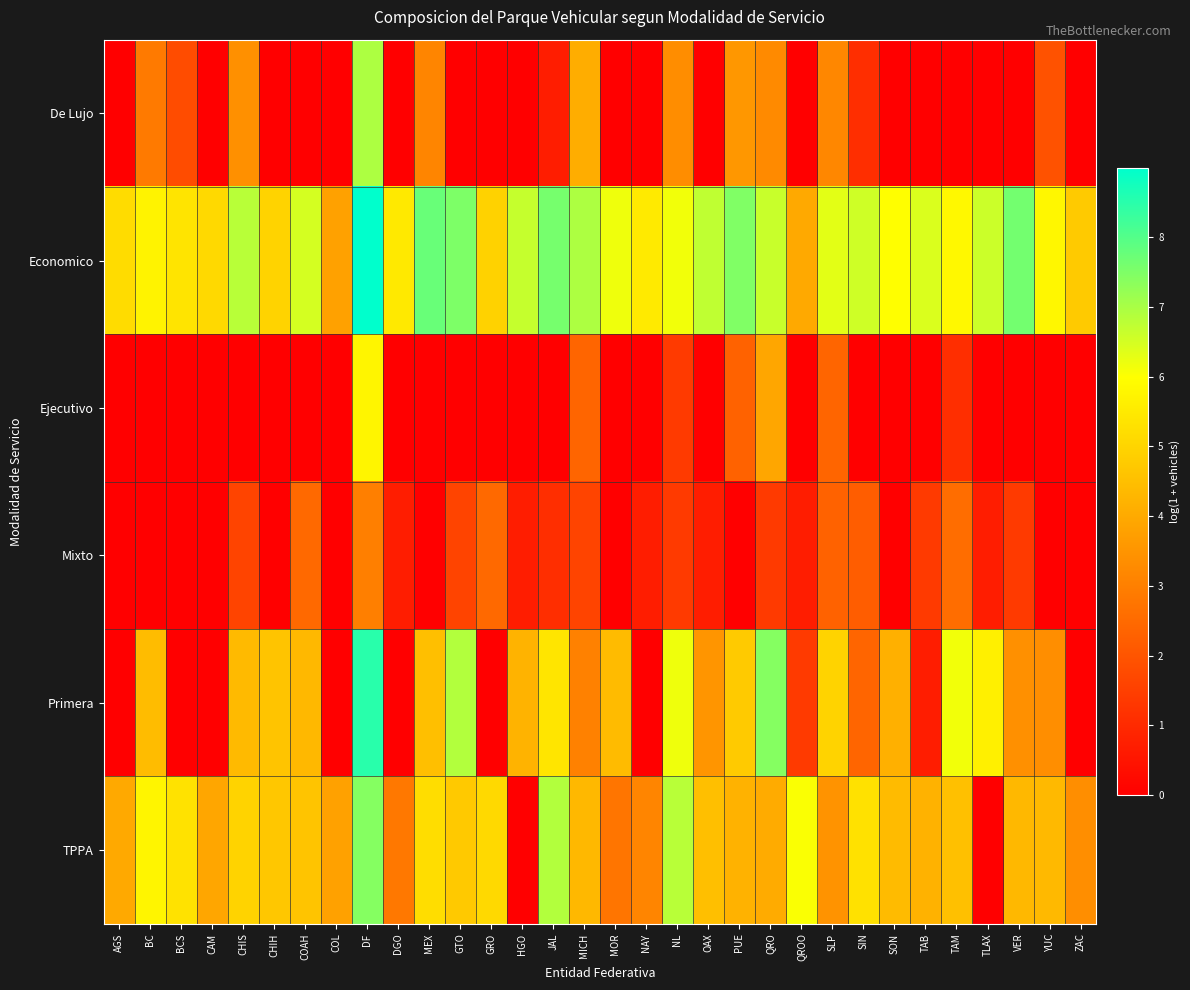

Reading left to right, list all the values displayed in this chart.

De Lujo: AGS=0.0	BC=2.9	BCS=1.8	CAM=0.0	CHIS=3.4	CHIH=0.0	COAH=0.0	COL=0.0	DF=6.9	DGO=0.0	MEX=3.1	GTO=0.0	GRO=0.0	HGO=0.0	JAL=0.7	MICH=4.1	MOR=0.0	NAY=0.0	NL=3.3	OAX=0.0	PUE=3.6	QRO=3.3	QROO=0.0	SLP=3.2	SIN=1.1	SON=0.0	TAB=0.0	TAM=0.0	TLAX=0.0	VER=0.0	YUC=1.9	ZAC=0.0
Economico: AGS=5.2	BC=5.7	BCS=5.4	CAM=5.1	CHIS=6.8	CHIH=5.0	COAH=6.5	COL=3.8	DF=9.0	DGO=5.5	MEX=7.8	GTO=7.5	GRO=4.9	HGO=6.7	JAL=7.6	MICH=6.9	MOR=6.2	NAY=5.5	NL=6.1	OAX=6.7	PUE=7.5	QRO=6.6	QROO=4.0	SLP=6.3	SIN=6.6	SON=6.0	TAB=6.4	TAM=5.8	TLAX=6.6	VER=7.6	YUC=5.8	ZAC=4.7
Ejecutivo: AGS=0.0	BC=0.0	BCS=0.0	CAM=0.0	CHIS=0.0	CHIH=0.0	COAH=0.0	COL=0.0	DF=5.8	DGO=0.0	MEX=0.0	GTO=0.0	GRO=0.0	HGO=0.0	JAL=0.0	MICH=2.4	MOR=0.0	NAY=0.0	NL=1.4	OAX=0.0	PUE=2.3	QRO=3.9	QROO=0.0	SLP=2.4	SIN=0.0	SON=0.0	TAB=0.0	TAM=1.1	TLAX=0.0	VER=0.0	YUC=0.0	ZAC=0.0
Mixto: AGS=0.0	BC=0.0	BCS=0.0	CAM=0.0	CHIS=1.6	CHIH=0.0	COAH=2.5	COL=0.0	DF=3.0	DGO=0.7	MEX=0.0	GTO=1.6	GRO=2.5	HGO=0.7	JAL=1.1	MICH=1.6	MOR=0.0	NAY=0.7	NL=1.4	OAX=0.7	PUE=0.0	QRO=1.4	QROO=0.7	SLP=2.3	SIN=2.2	SON=0.0	TAB=1.4	TAM=2.6	TLAX=0.7	VER=1.4	YUC=0.0	ZAC=0.0
Primera: AGS=0.0	BC=4.4	BCS=0.0	CAM=0.0	CHIS=4.4	CHIH=4.6	COAH=4.3	COL=0.0	DF=8.5	DGO=0.0	MEX=4.5	GTO=6.9	GRO=0.0	HGO=4.2	JAL=5.4	MICH=3.0	MOR=4.4	NAY=0.0	NL=6.2	OAX=3.5	PUE=4.7	QRO=7.4	QROO=1.4	SLP=5.0	SIN=2.4	SON=4.1	TAB=0.7	TAM=6.1	TLAX=5.6	VER=3.4	YUC=3.4	ZAC=0.0
TPPA: AGS=4.0	BC=5.8	BCS=5.3	CAM=3.9	CHIS=5.0	CHIH=4.7	COAH=4.6	COL=3.8	DF=7.4	DGO=2.8	MEX=5.2	GTO=4.7	GRO=5.1	HGO=0.0	JAL=6.9	MICH=4.3	MOR=2.8	NAY=3.1	NL=6.8	OAX=4.5	PUE=4.2	QRO=4.0	QROO=6.1	SLP=3.5	SIN=5.3	SON=4.4	TAB=4.2	TAM=4.5	TLAX=0.0	VER=4.3	YUC=4.4	ZAC=3.4